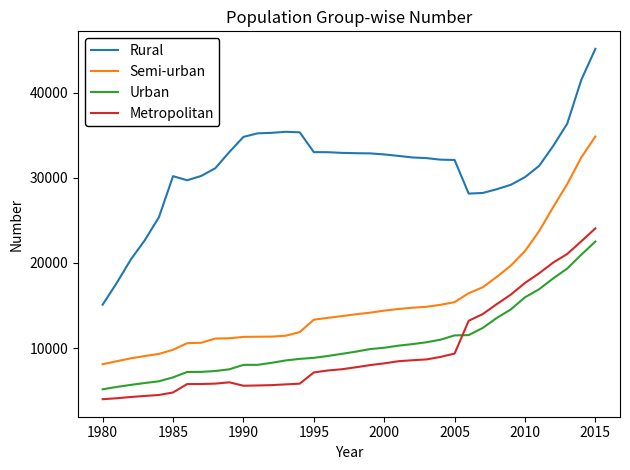

What is the minimum value shown in the chart?

4014